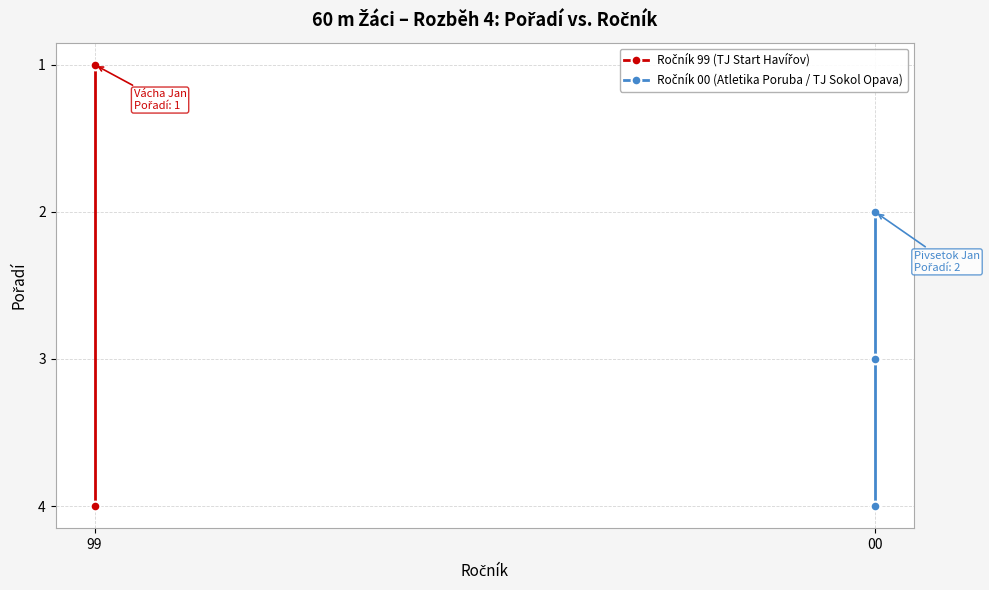

Is it true that the value at 00 is 1?

False